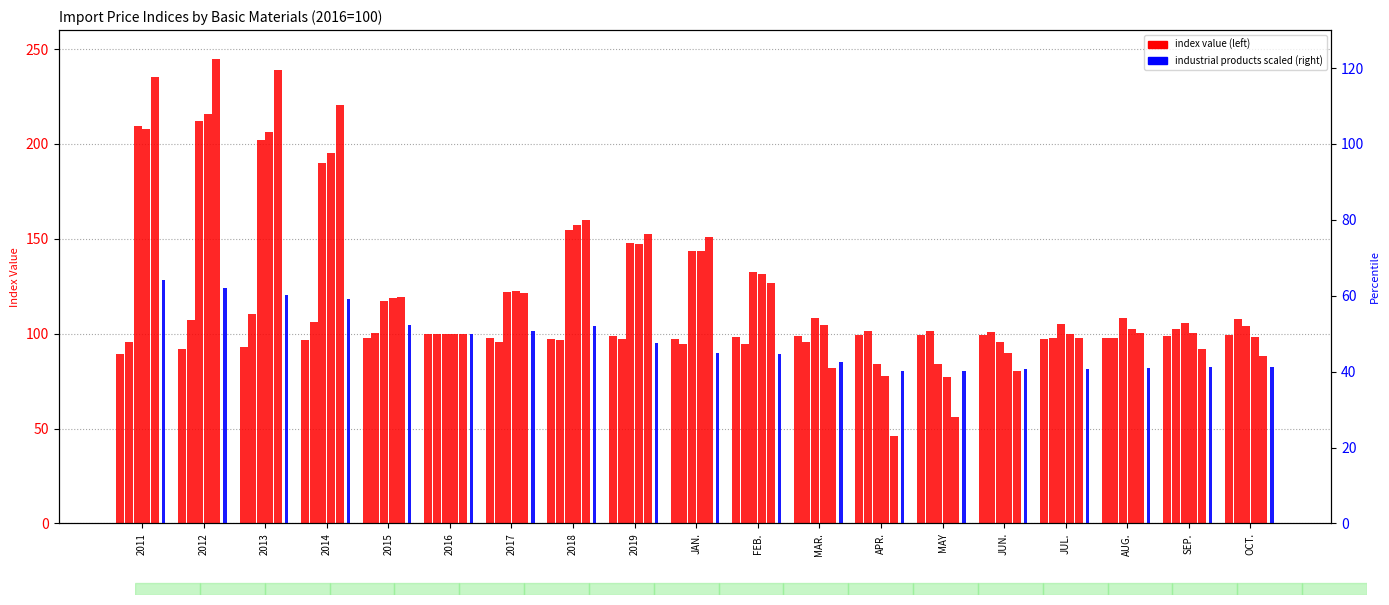

Where is Prepared Foodstuffs nearest to the value 94?

2013